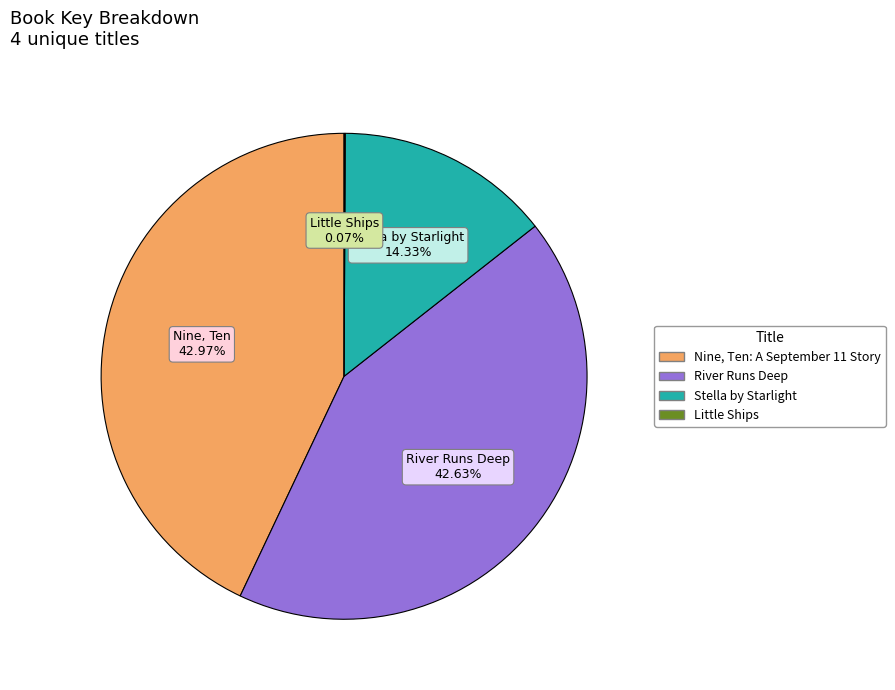

Does any single category account for the majority?

No